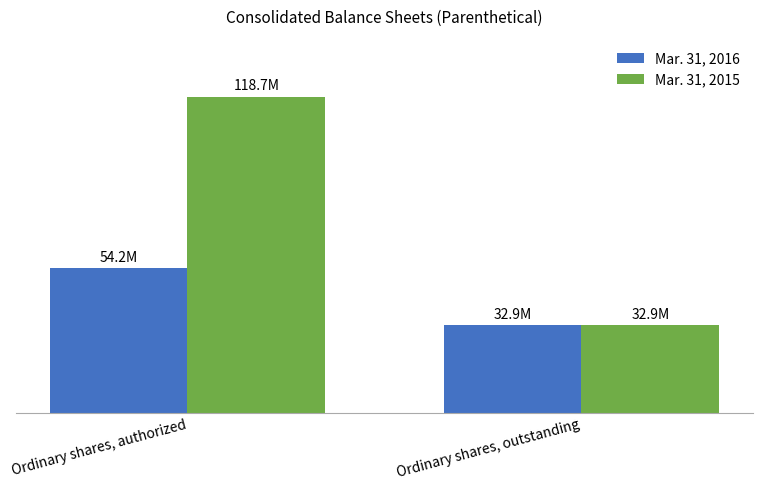

Does the chart contain any negative values?

No